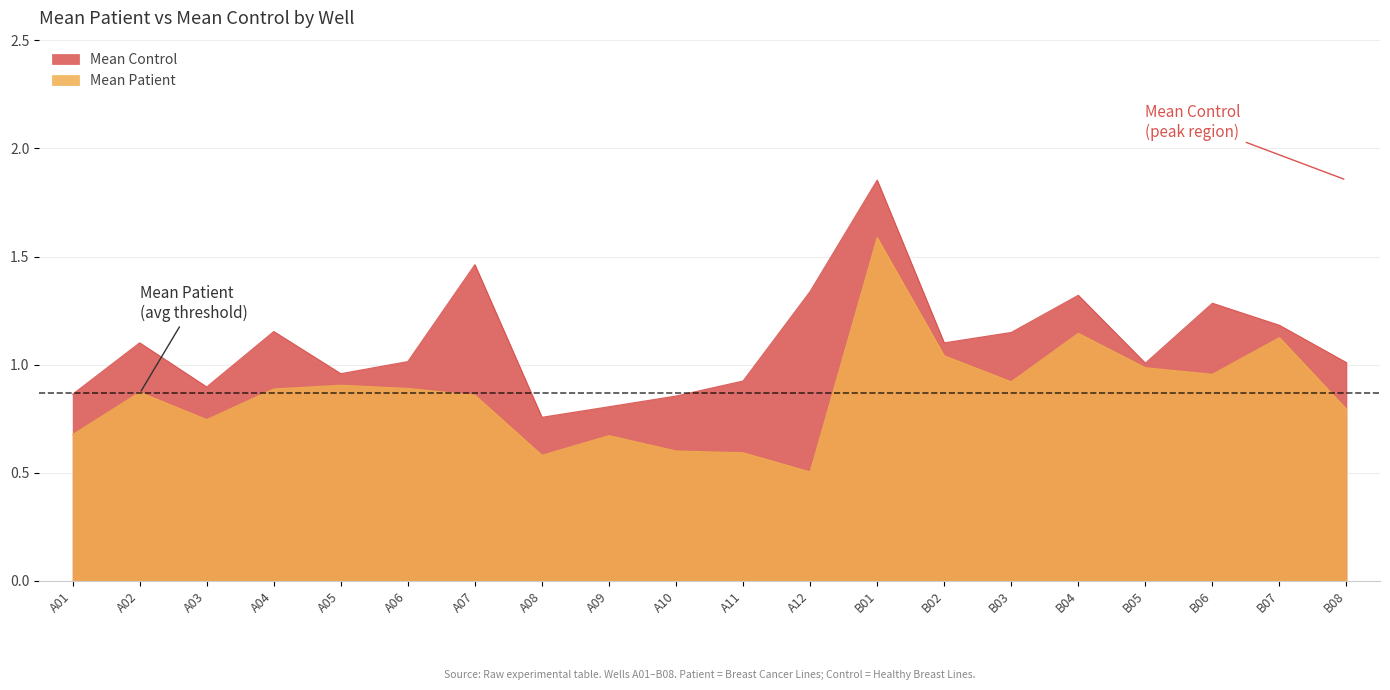

Is the value of Mean Control at B06 greater than the value of Mean Patient at A03?

Yes